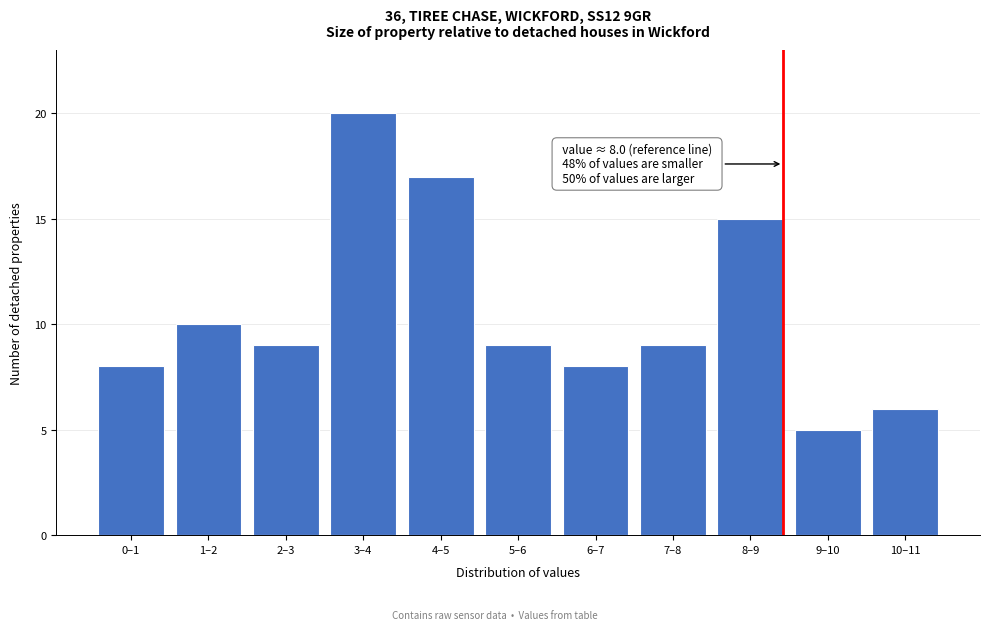

Reading right to left, list all the values displayed in this chart.

6	5	15	9	8	9	17	20	9	10	8